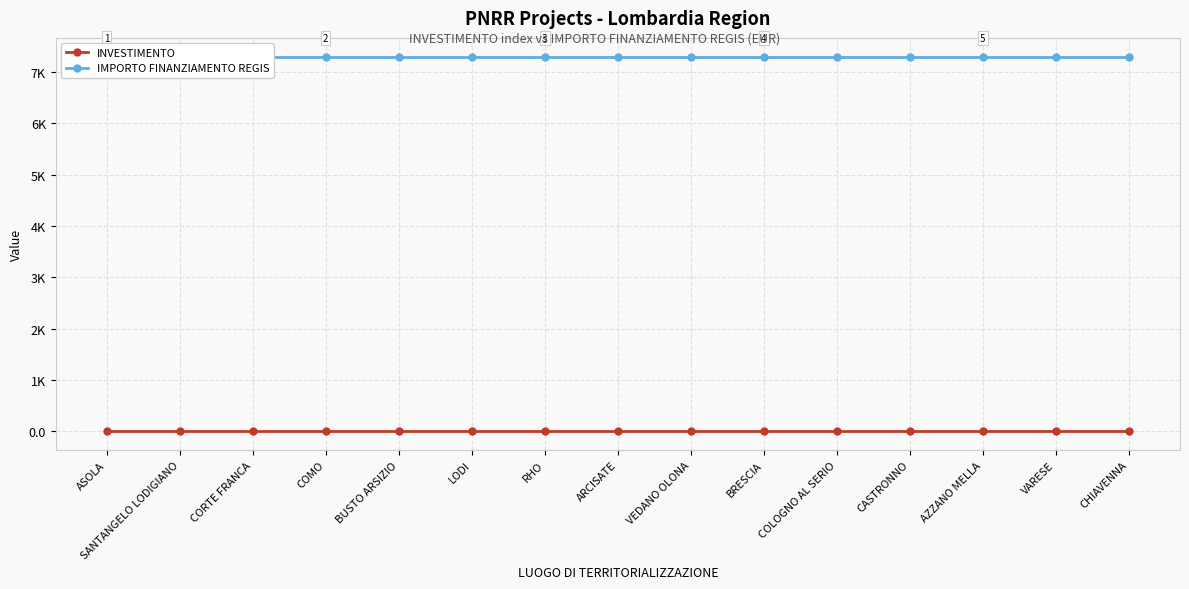

Rank the categories by IMPORTO FINANZIAMENTO REGIS value from highest to lowest.

ASOLA, SANTANGELO LODIGIANO, CORTE FRANCA, COMO, BUSTO ARSIZIO, LODI, RHO, ARCISATE, VEDANO OLONA, BRESCIA, COLOGNO AL SERIO, CASTRONNO, AZZANO MELLA, VARESE, CHIAVENNA